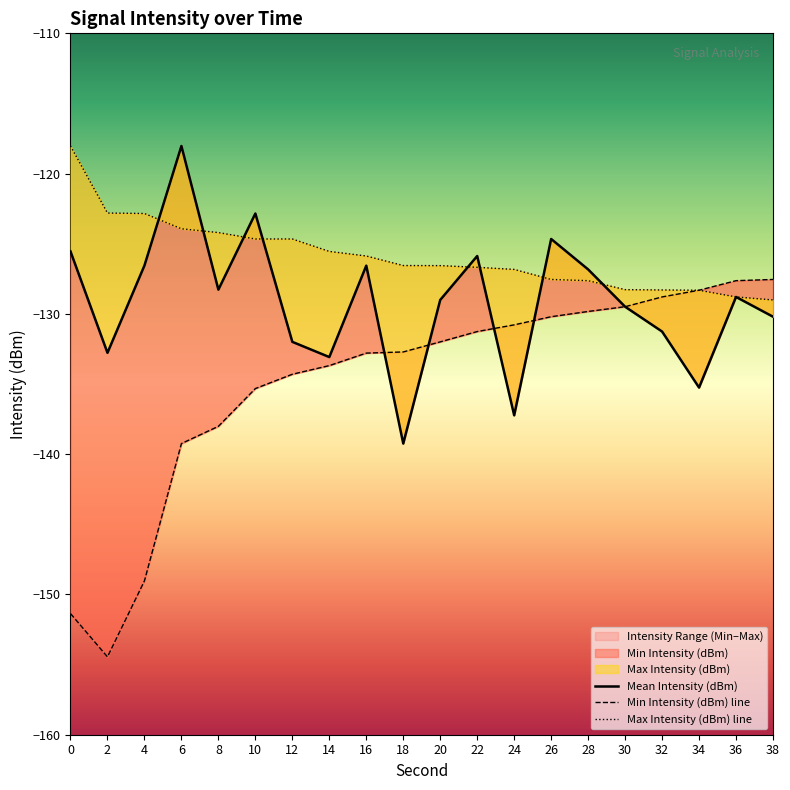

List the labels in order of Min Intensity (dBm) line value, largest first.

38, 36, 34, 32, 30, 28, 26, 24, 22, 20, 18, 16, 14, 12, 10, 8, 6, 4, 0, 2